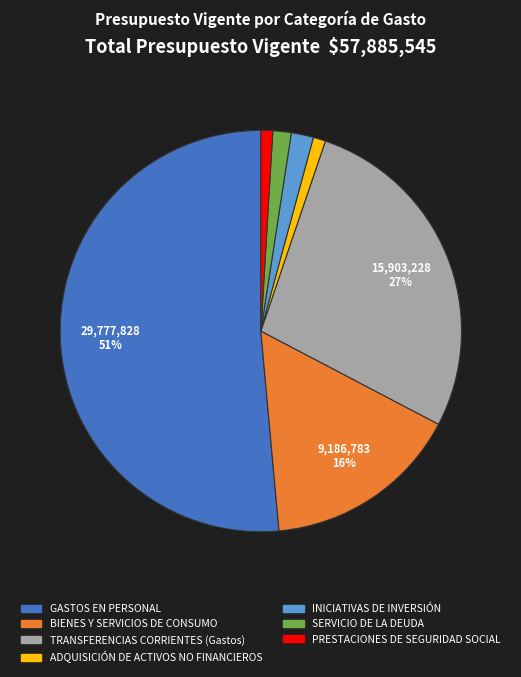

The INICIATIVAS DE INVERSIÓN slice represents 2% of the pie. True or false?

True